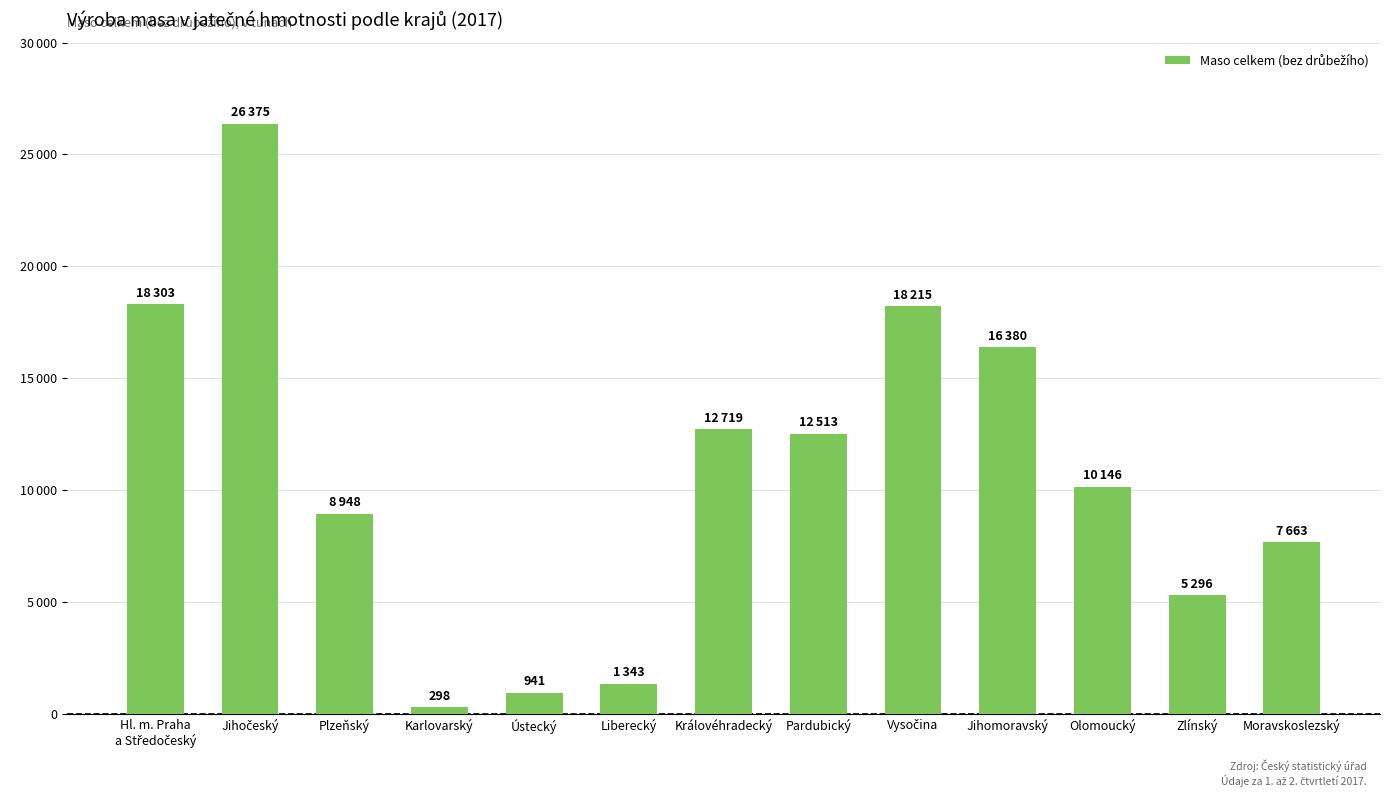

Reading left to right, list all the values displayed in this chart.

18303	26375	8948	298	941	1343	12719	12513	18215	16380	10146	5296	7663